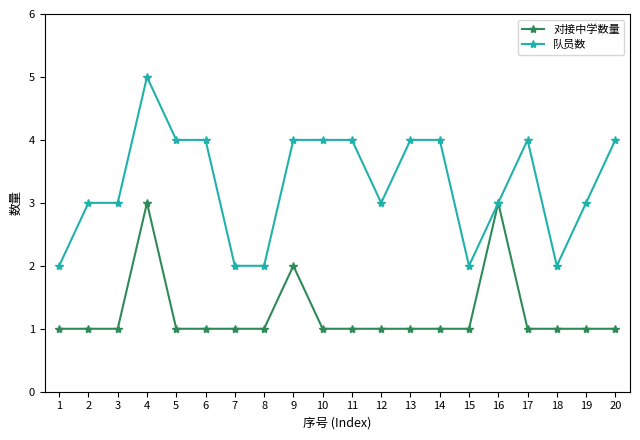

What is the minimum value for 对接中学数量?

1